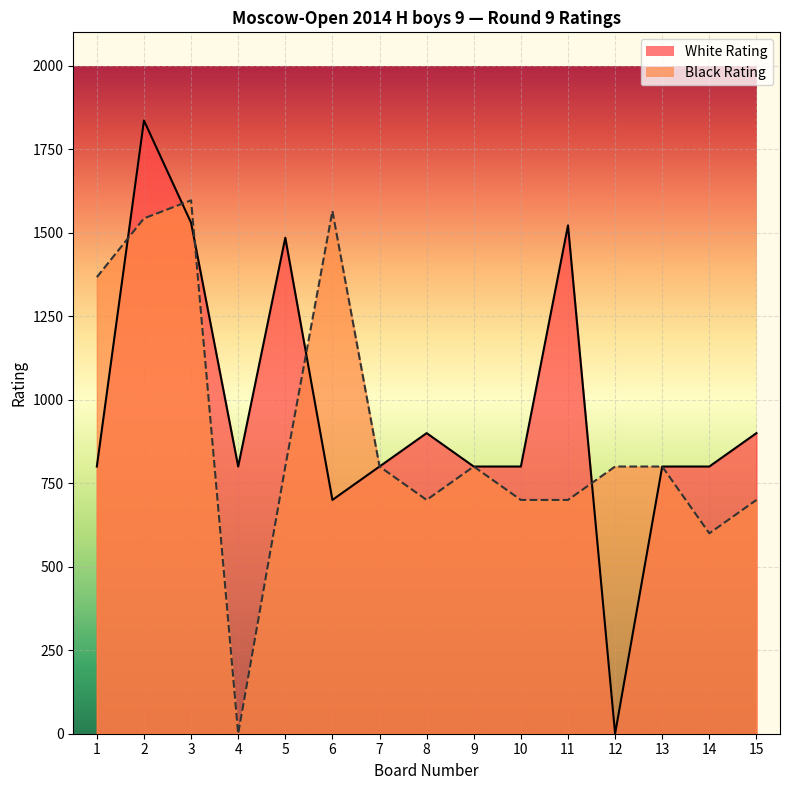

Reading left to right, what are all the values shown in this chart?

White Rating: 1=800	2=1836	3=1530	4=800	5=1485	6=700	7=800	8=900	9=800	10=800	11=1522	12=0	13=800	14=800	15=900
Black Rating: 1=1367	2=1543	3=1597	4=0	5=800	6=1565	7=800	8=700	9=800	10=700	11=700	12=800	13=800	14=600	15=700